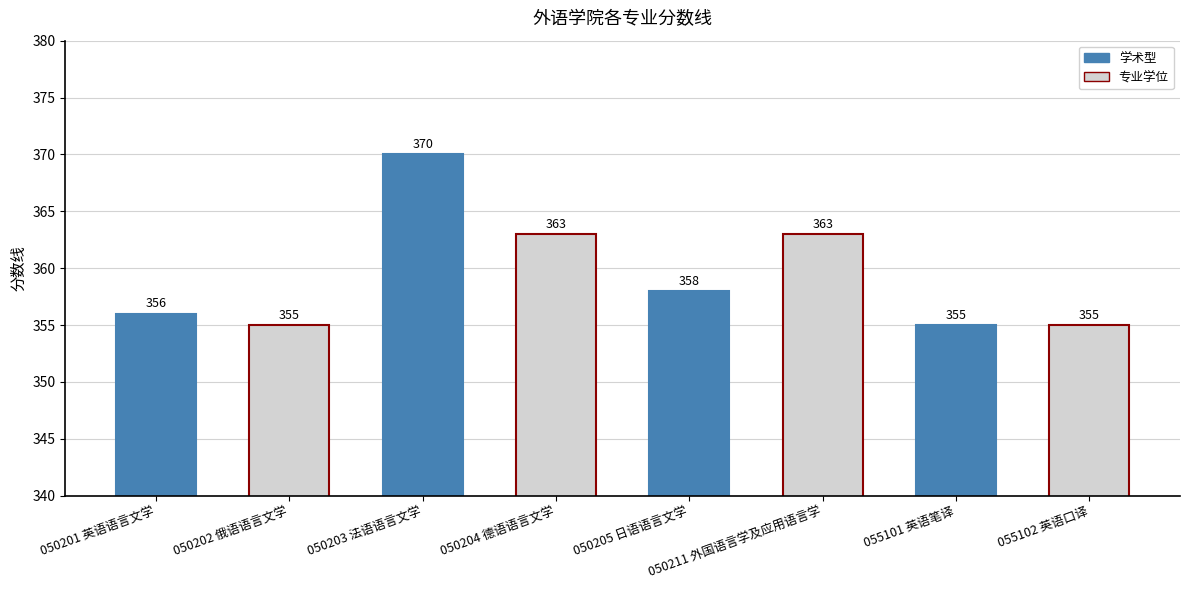

What is the ratio of the value at 050203 法语语言文学 to the value at 050204 德语语言文学?

1.0